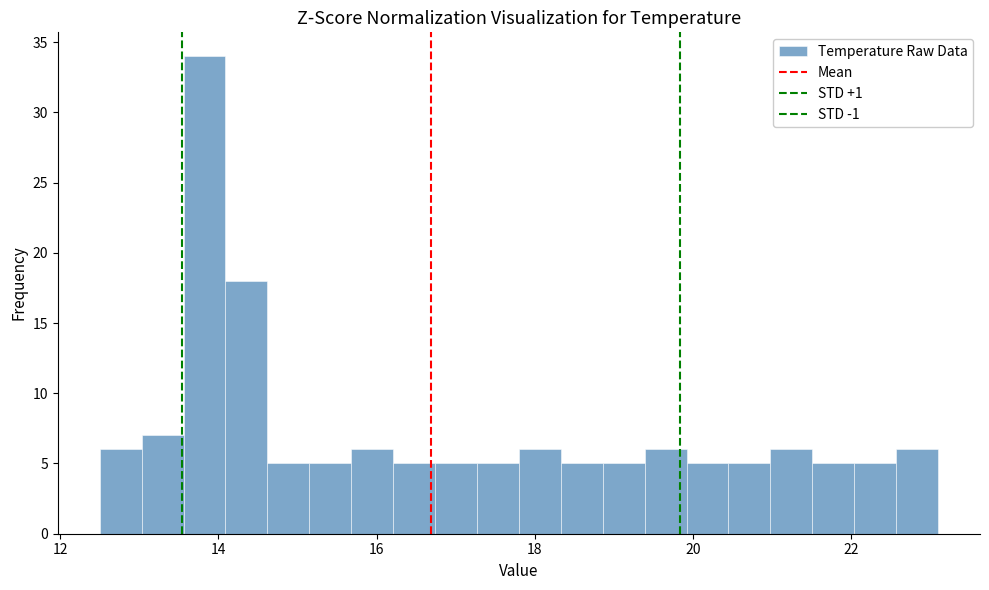

Around what value on the x-axis is the tallest bar? Give the approximate position of its centre, as read against the axis.

13.8